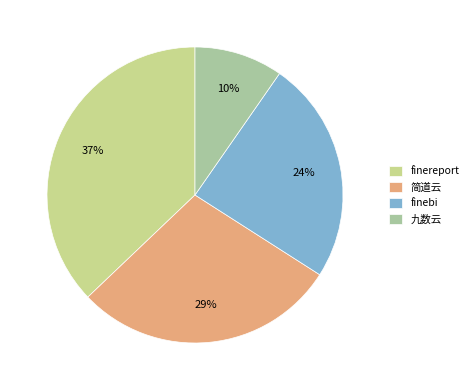

Is the sum of 九数云 and finereport greater than half?

No